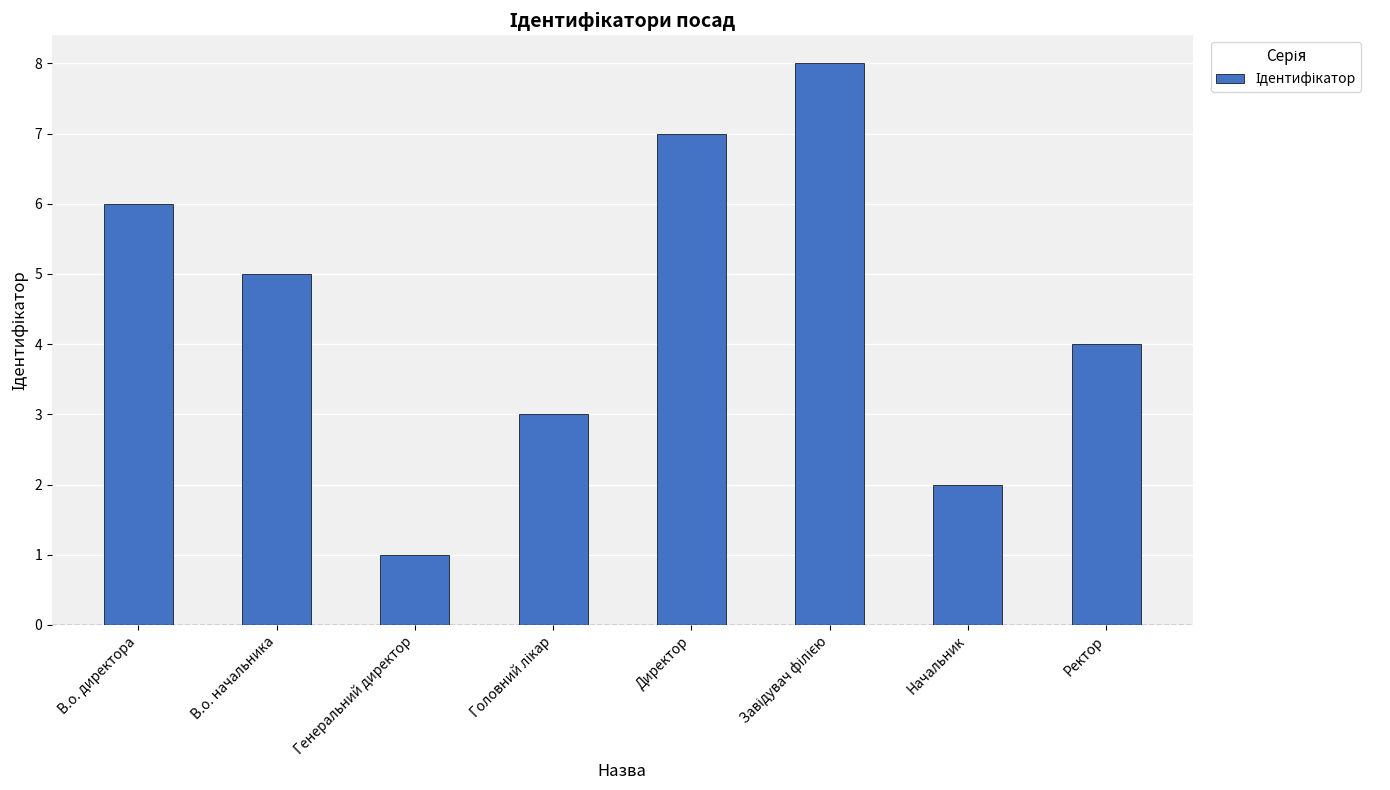

What position from the left is Директор?

5